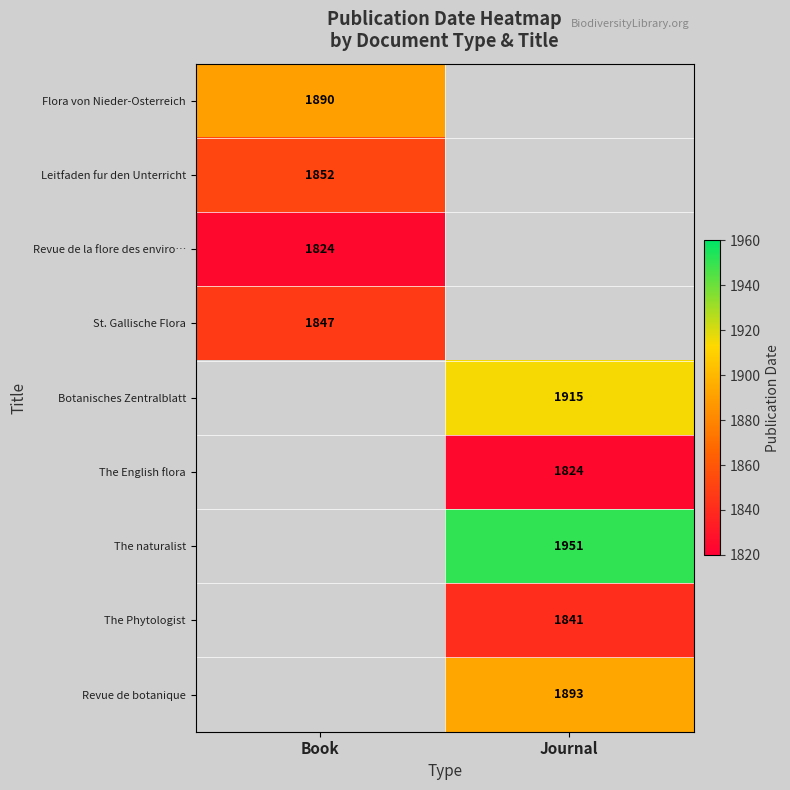

True or false: Leitfaden fur den Unterricht has a value of 2678.9 at Book.

False